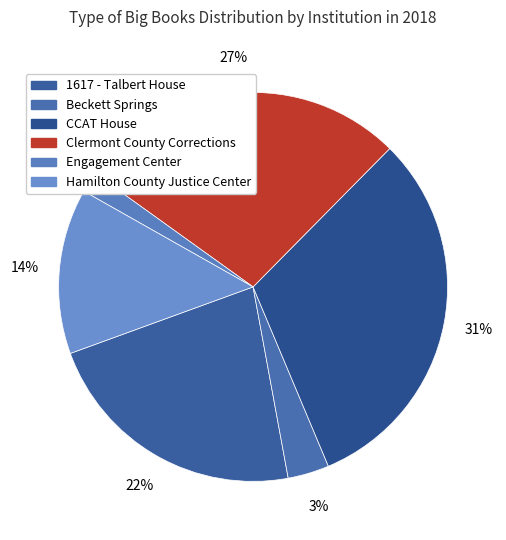

What is the ratio of the value at 1617 - Talbert House to the value at Beckett Springs?

6.5